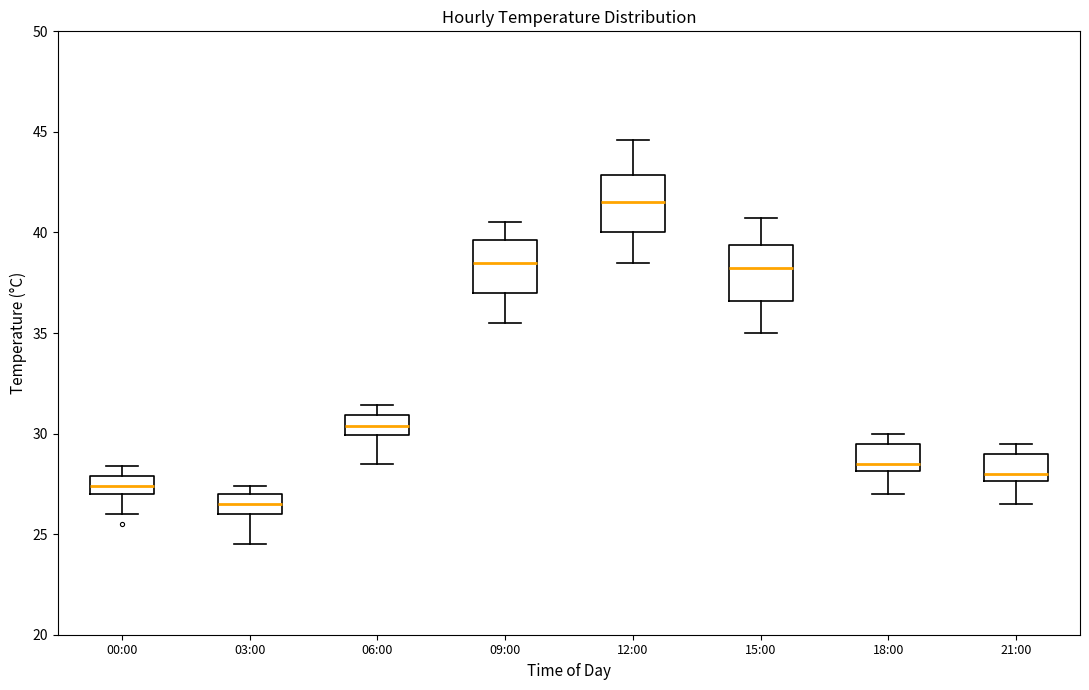

Reading left to right, transcribe this box plot: for each box, give where its median line is, the range the box spans, and where its two whiskers end, as read against the y-axis. The values are not printed on the chart, so give them approximately, as read against the axis.

00:00: median 27.5, box 27.0 to 28.0, whiskers 26.0 to 28.5
03:00: median 26.5, box 26.0 to 27.0, whiskers 24.5 to 27.5
06:00: median 30.5, box 30.0 to 31.0, whiskers 28.5 to 31.5
09:00: median 38.5, box 37.0 to 39.5, whiskers 35.5 to 40.5
12:00: median 41.5, box 40.0 to 43.0, whiskers 38.5 to 44.5
15:00: median 38.5, box 36.5 to 39.5, whiskers 35.0 to 40.5
18:00: median 28.5, box 28.0 to 29.5, whiskers 27.0 to 30.0
21:00: median 28.0, box 27.5 to 29.0, whiskers 26.5 to 29.5